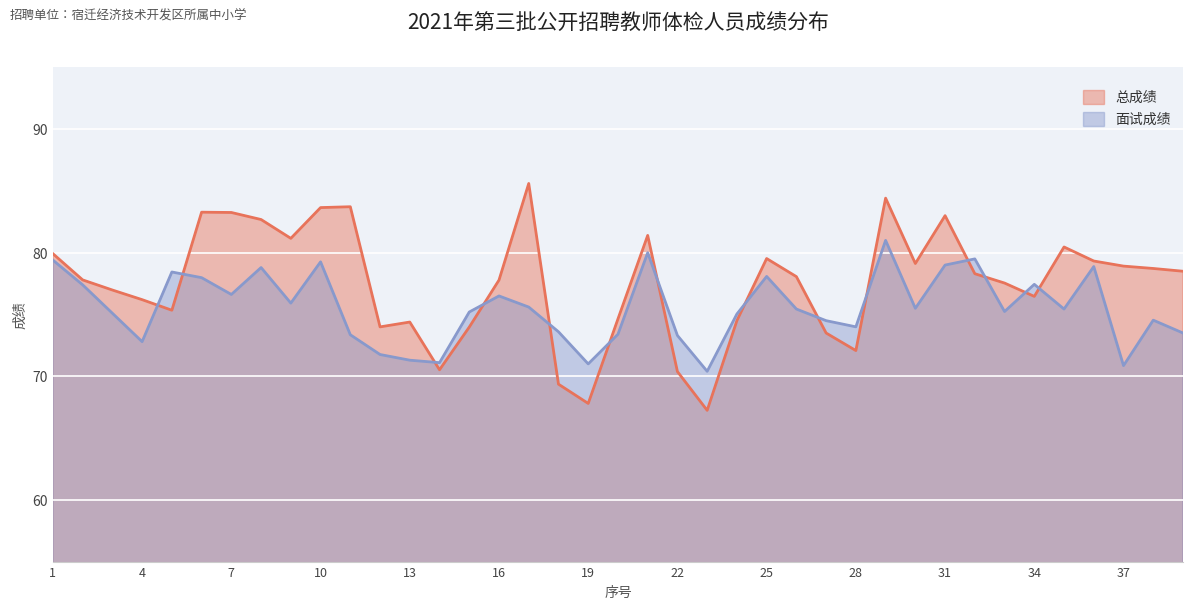

Does the chart display data point markers on the line(s)?

No